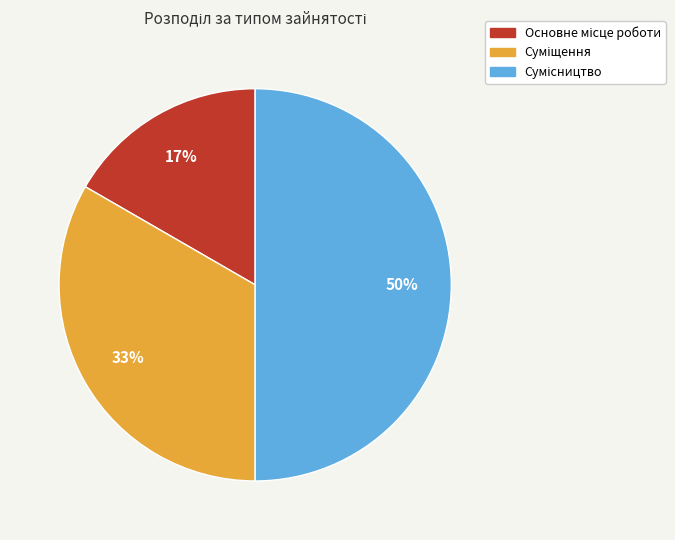

To the nearest percent, what is the average slice percentage?

33%